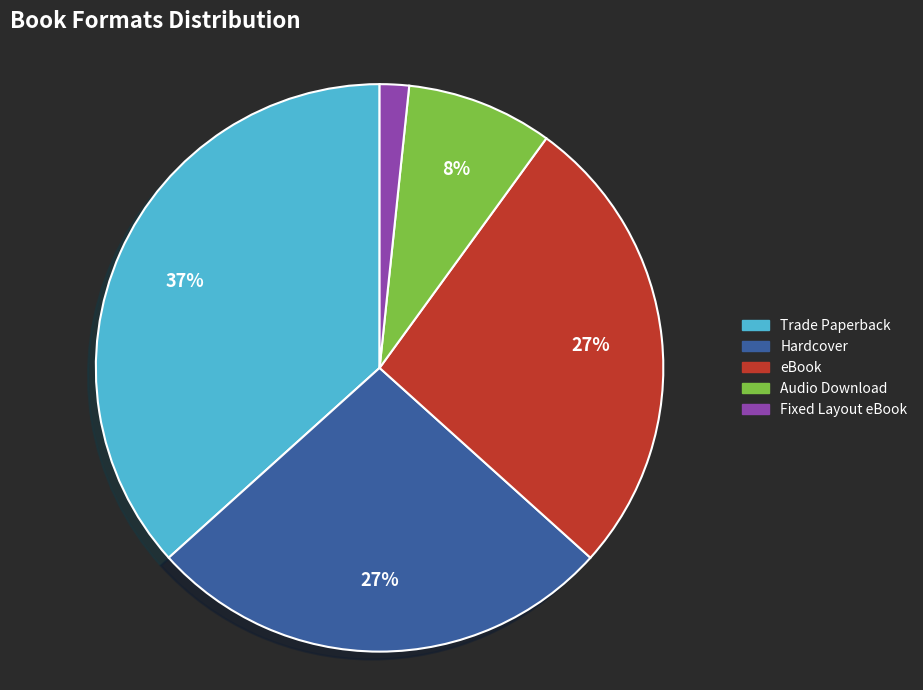

Which has a higher value, Fixed Layout eBook or Trade Paperback?

Trade Paperback